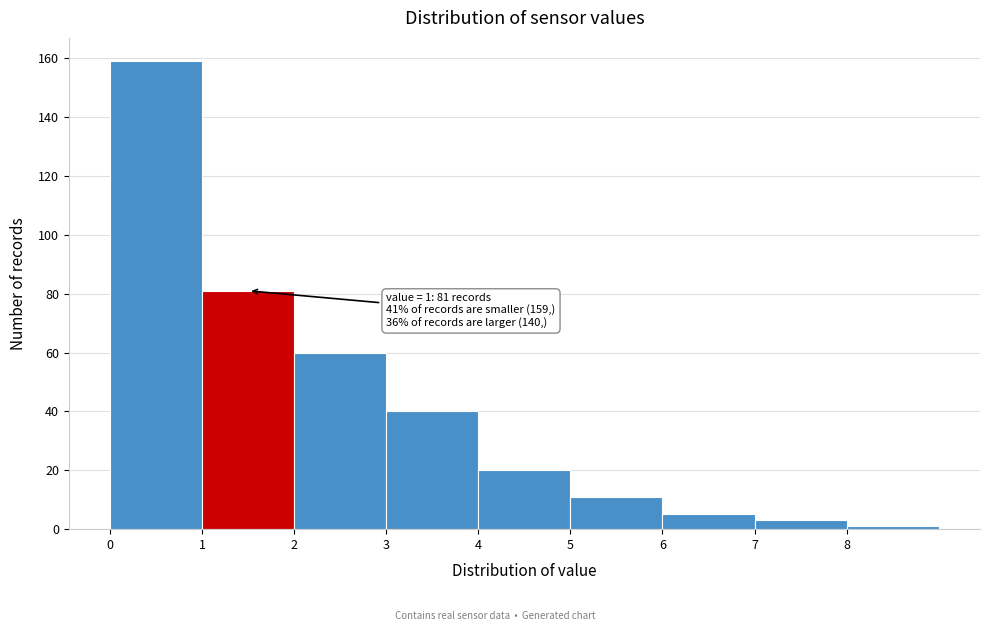

Over which range of the x-axis is the bar tallest?

0 to 1